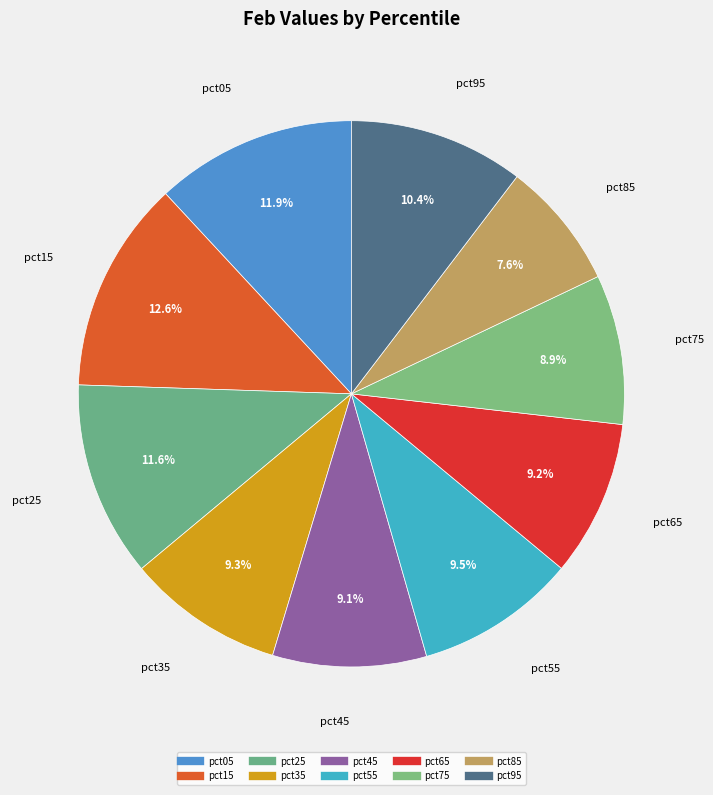

To the nearest percent, what is the difference between the pct05 and pct45 slice percentages?

3%